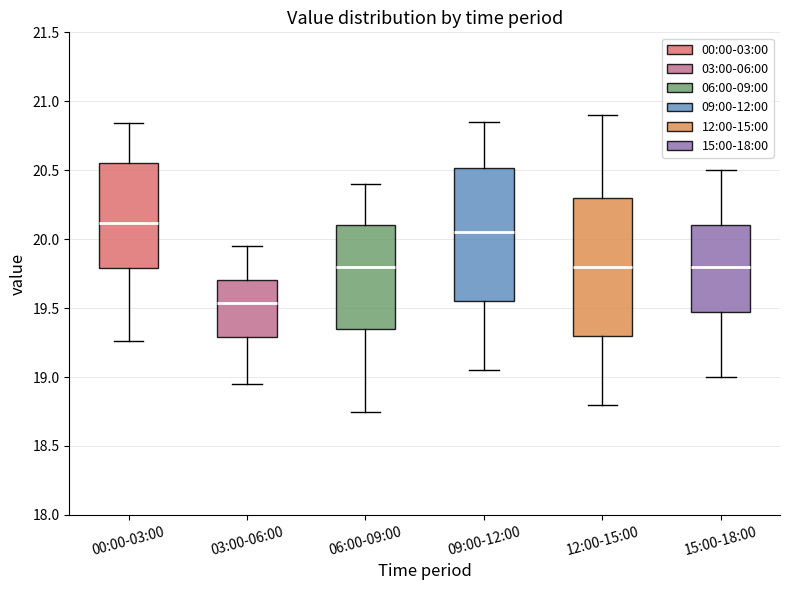

Reading left to right, read every box against the y-axis: the position of its median line, the range the box covers, and the ends of its whiskers. The values are not printed on the chart, so give them approximately, as read against the axis.

00:00-03:00: median 20.10, box 19.80 to 20.55, whiskers 19.25 to 20.85
03:00-06:00: median 19.55, box 19.30 to 19.70, whiskers 18.95 to 19.95
06:00-09:00: median 19.80, box 19.35 to 20.10, whiskers 18.75 to 20.40
09:00-12:00: median 20.05, box 19.55 to 20.50, whiskers 19.05 to 20.85
12:00-15:00: median 19.80, box 19.30 to 20.30, whiskers 18.80 to 20.90
15:00-18:00: median 19.80, box 19.50 to 20.10, whiskers 19.00 to 20.50